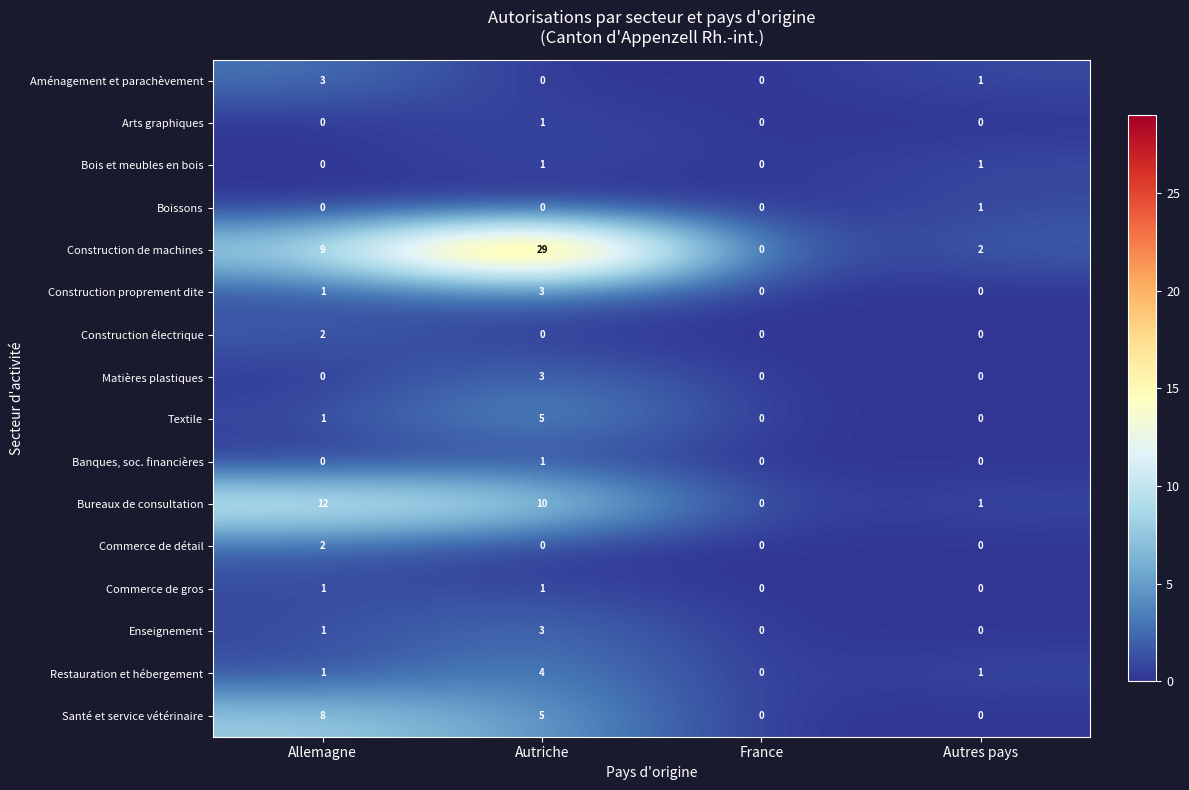

Which series changed the most between Allemagne and Autriche?

Construction de machines